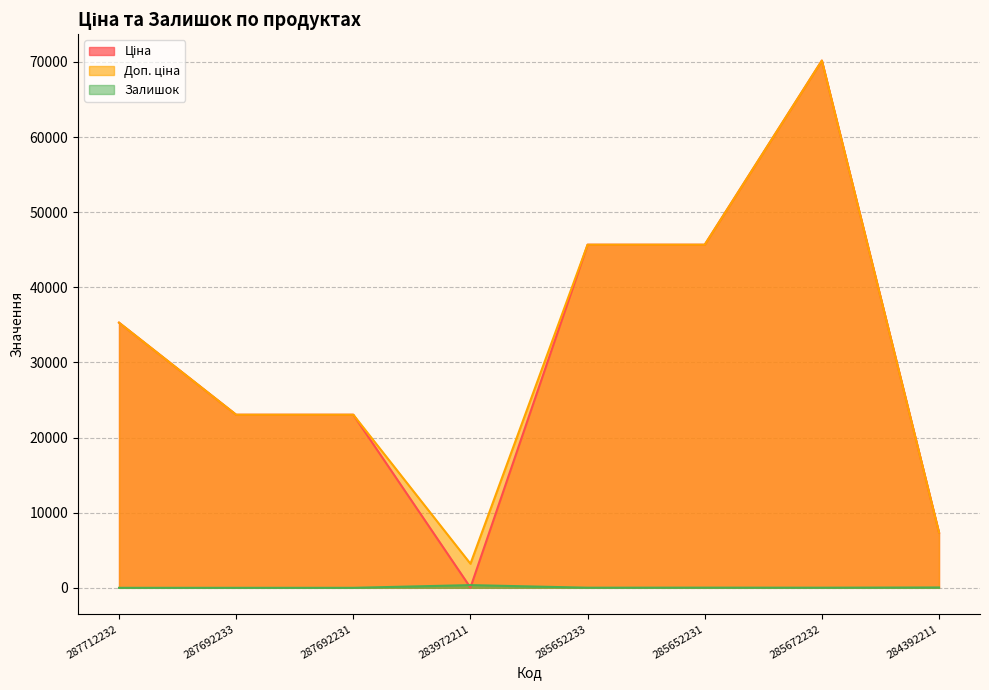

How many series are shown in this chart?

3